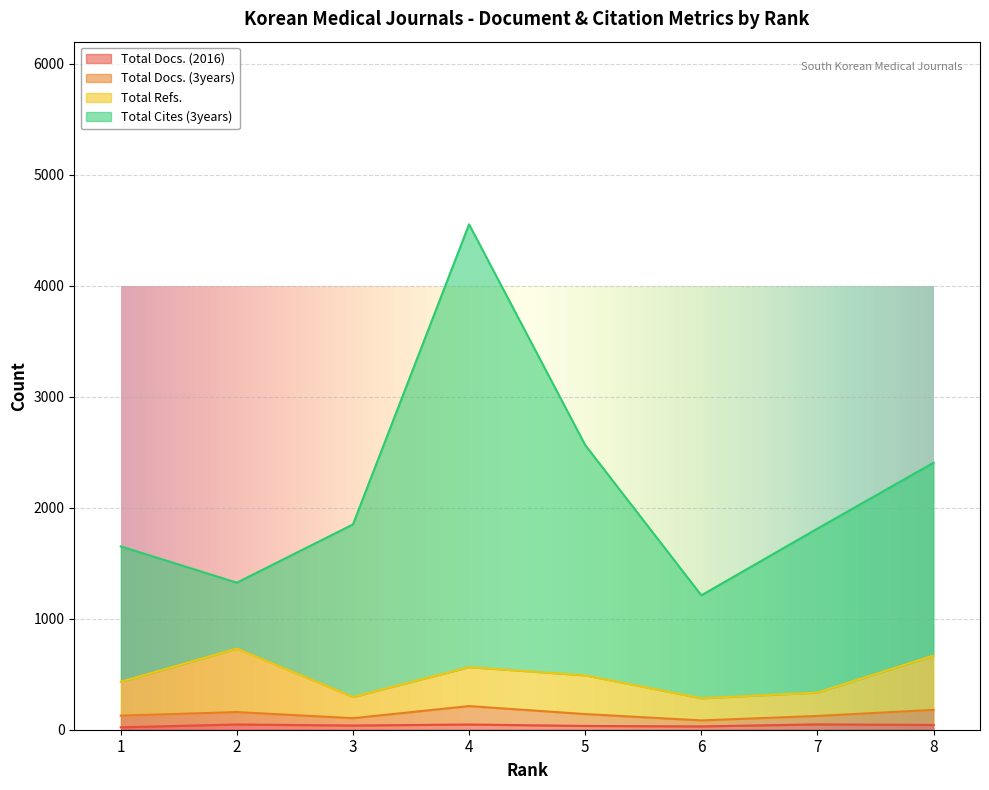

Does the chart display data point markers on the line(s)?

No